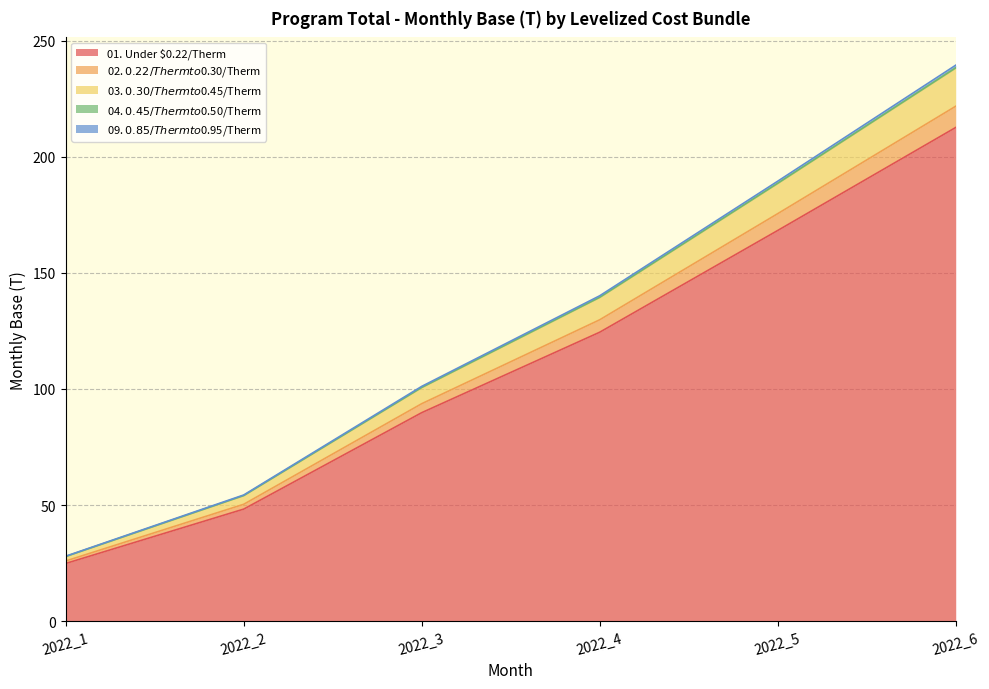

At which category is the sum across all series the highest?

2022_6